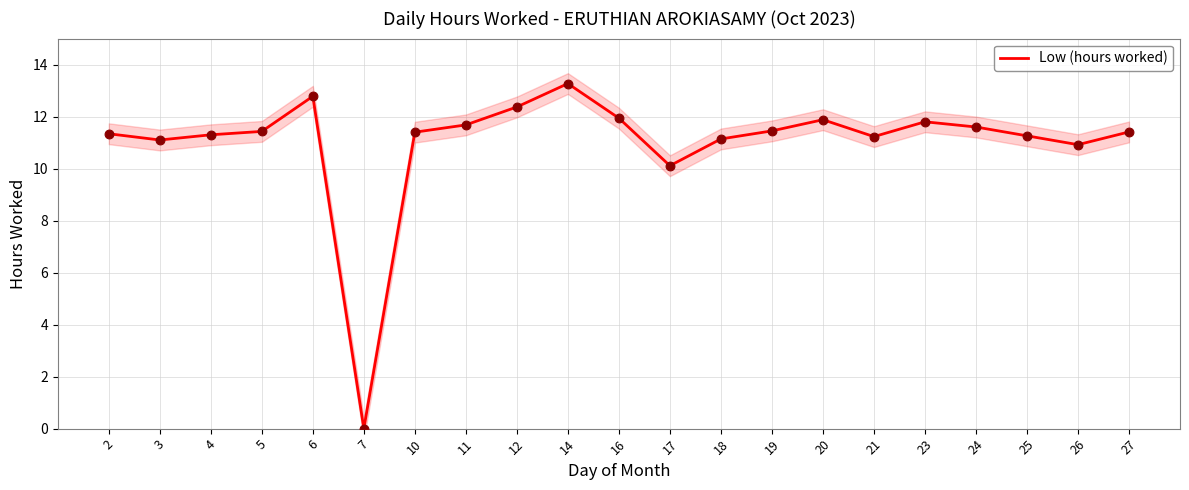

Which has a higher value, 26 or 6?

6